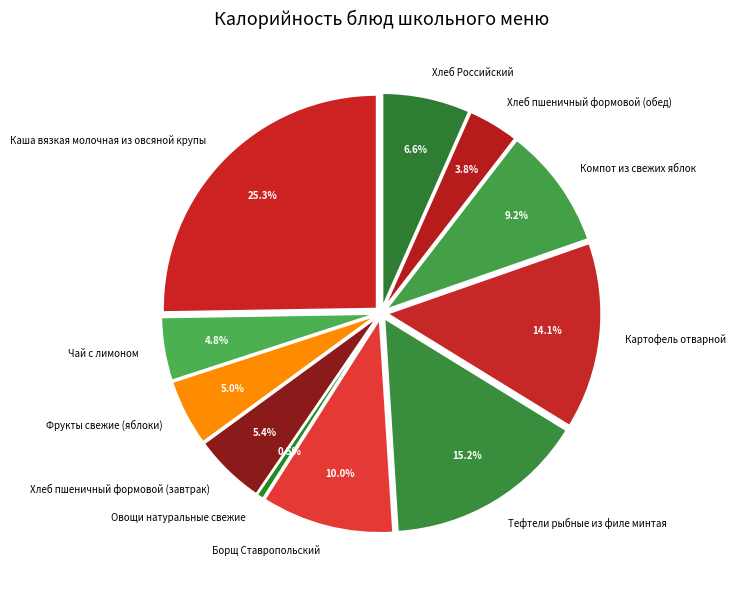

Does any single category account for the majority?

No